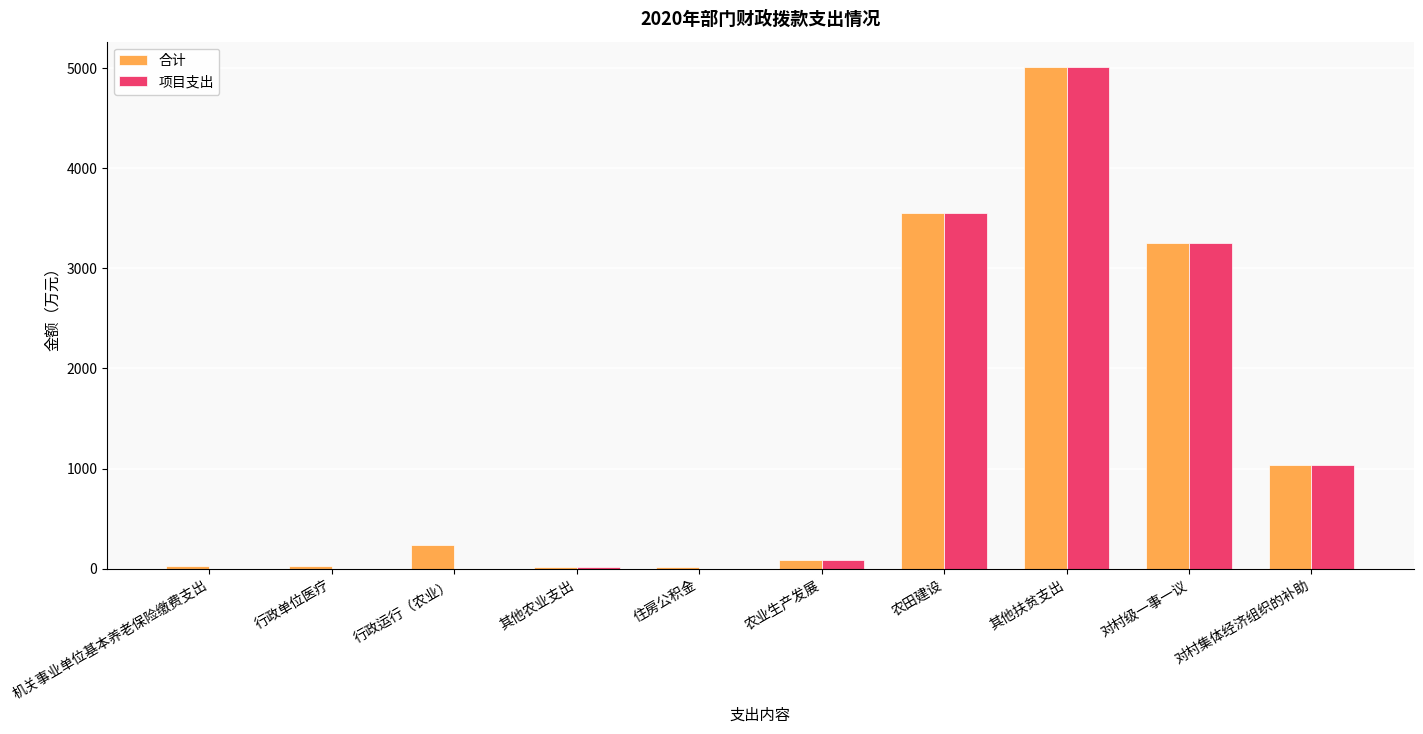

What is the sum of all 项目支出 values?

12956.9